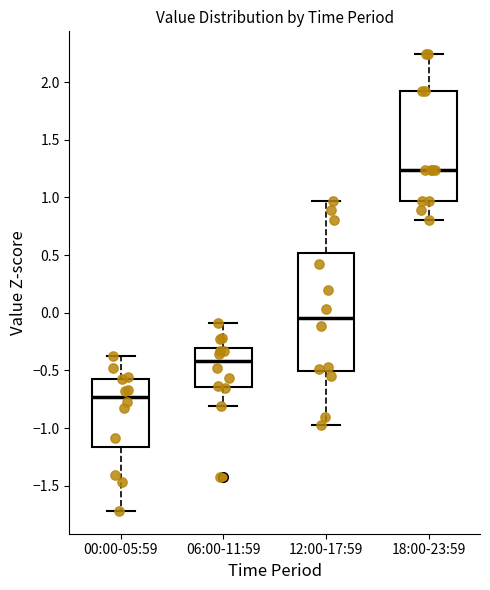

Which box has the lowest median line?

00:00-05:59